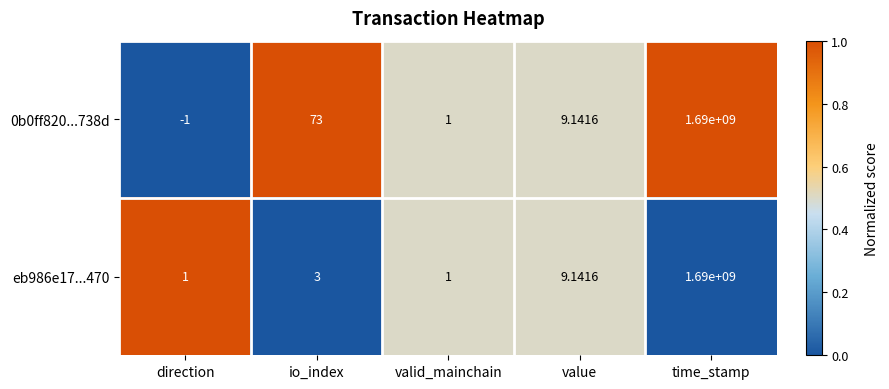

At io_index, list the series in order from smallest to largest.

eb986e17...470, 0b0ff820...738d